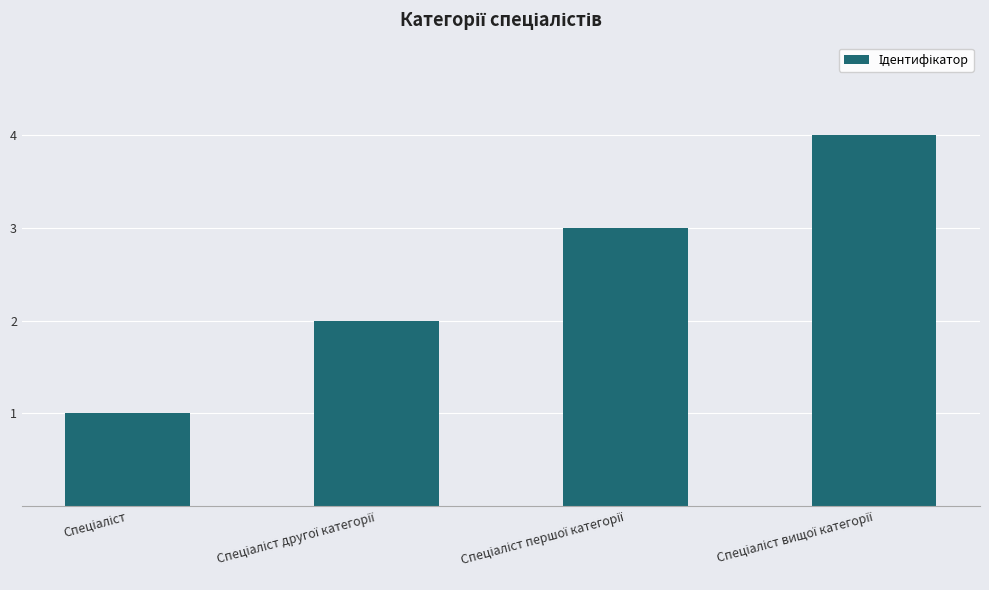

What is the difference between the maximum and minimum values?

3